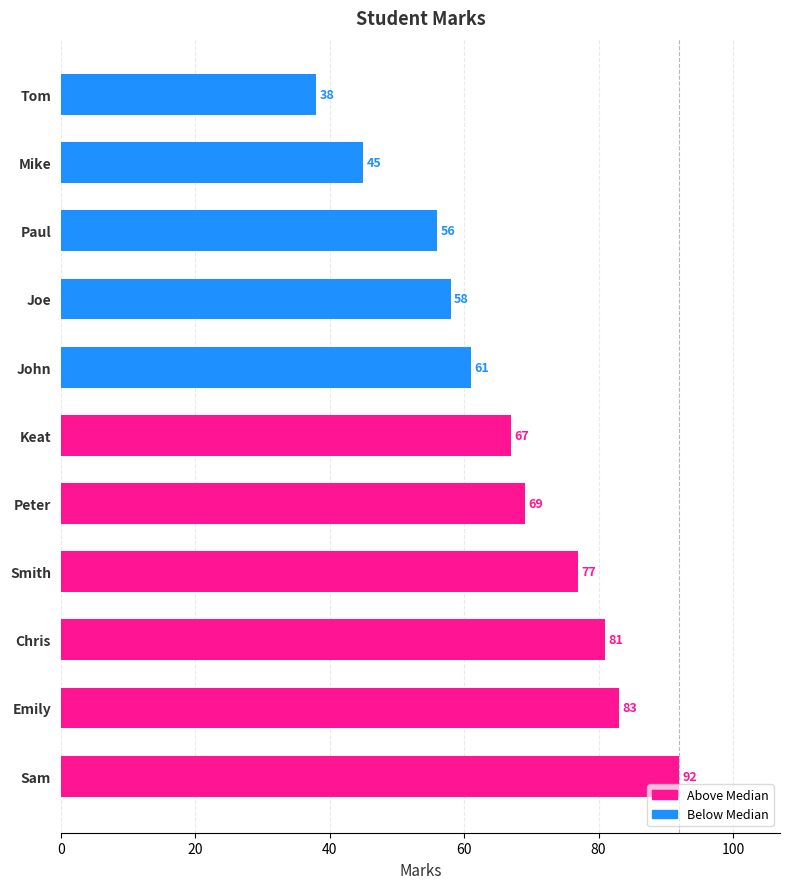

What is the change in value from Paul to Tom?

-18